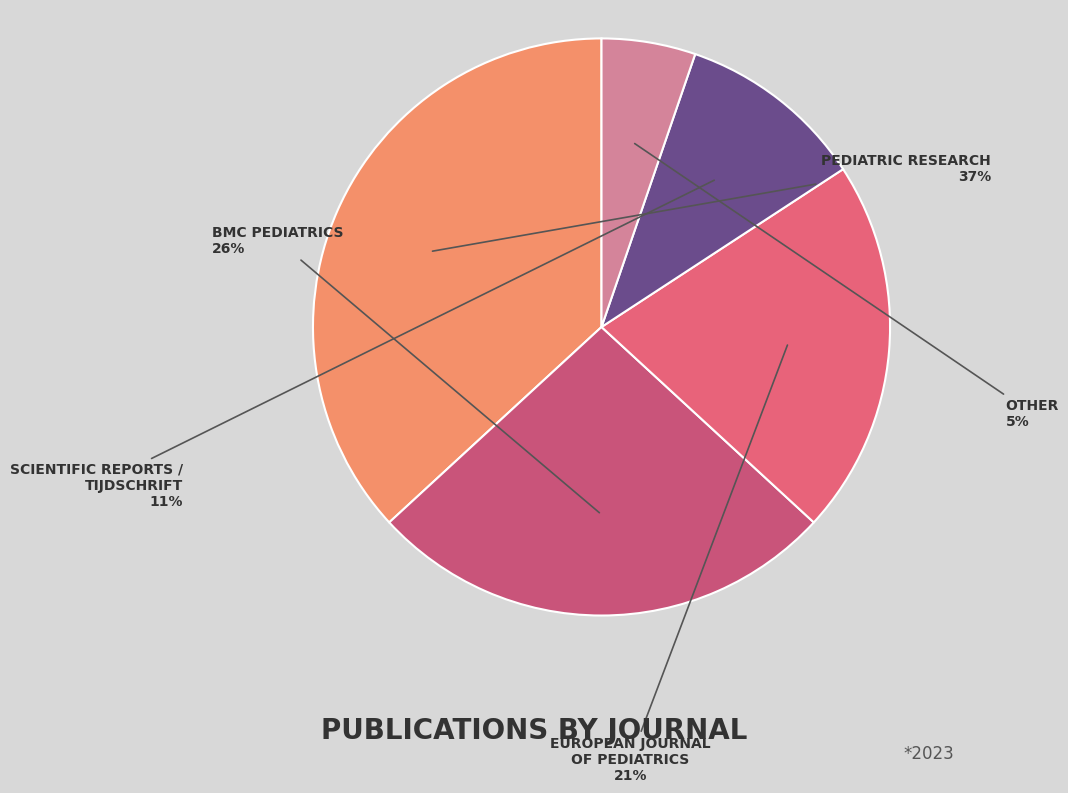

To the nearest percent, what is the difference between the largest and smallest slice percentages?

32%